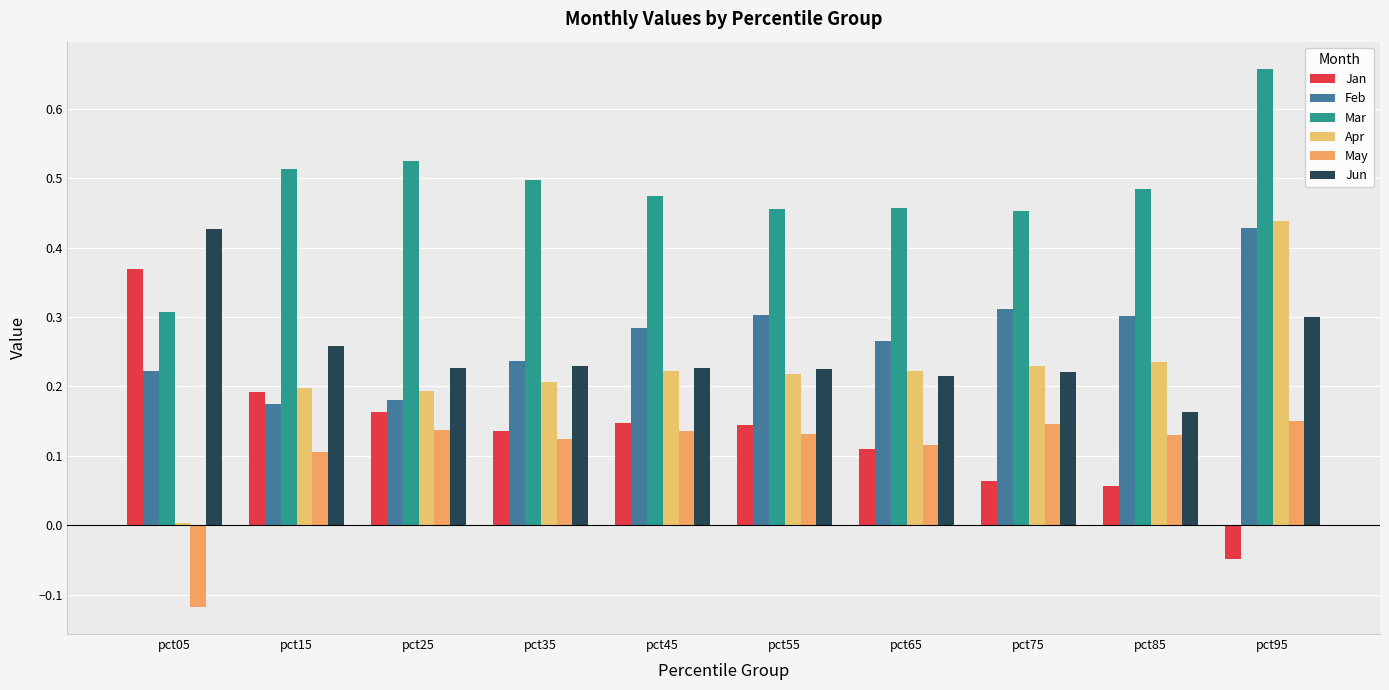

How many negative values does the May series have?

1